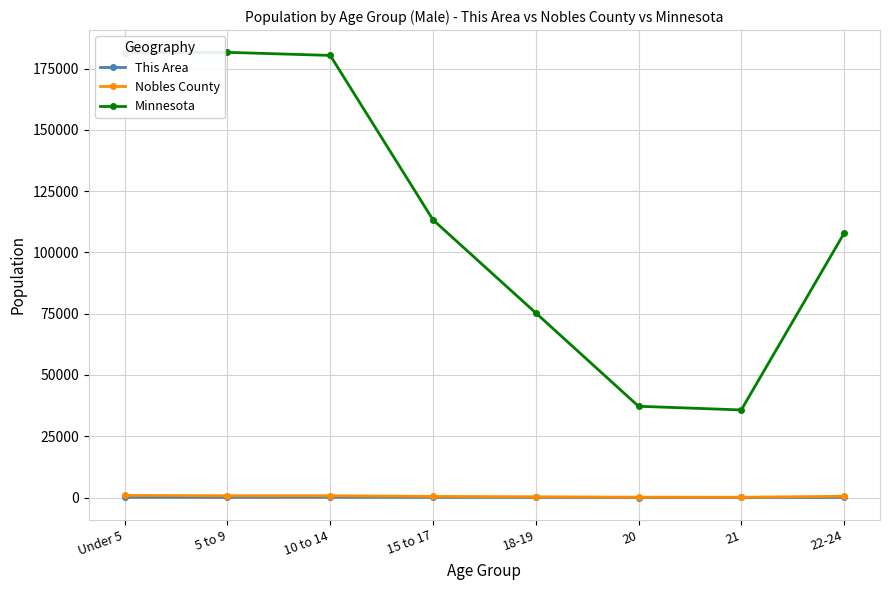

What is the minimum value for This Area?

7